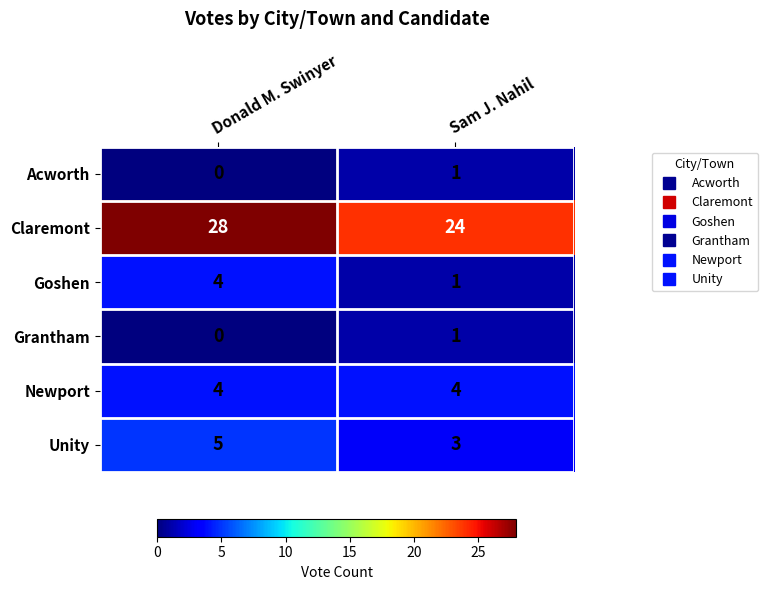

What is the spread (max minus min) of values at Sam J. Nahil?

23